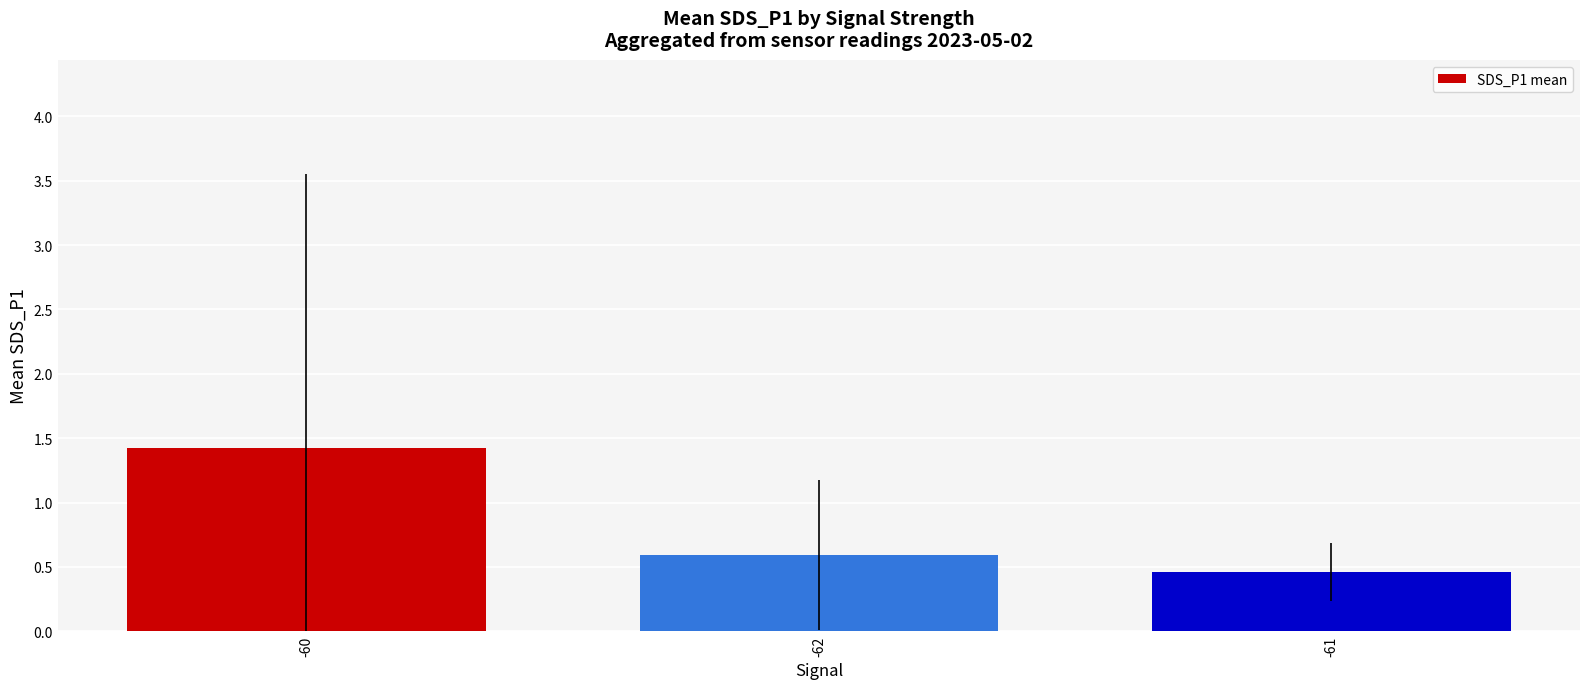

What is the change in value from -60 to -62?

-0.8